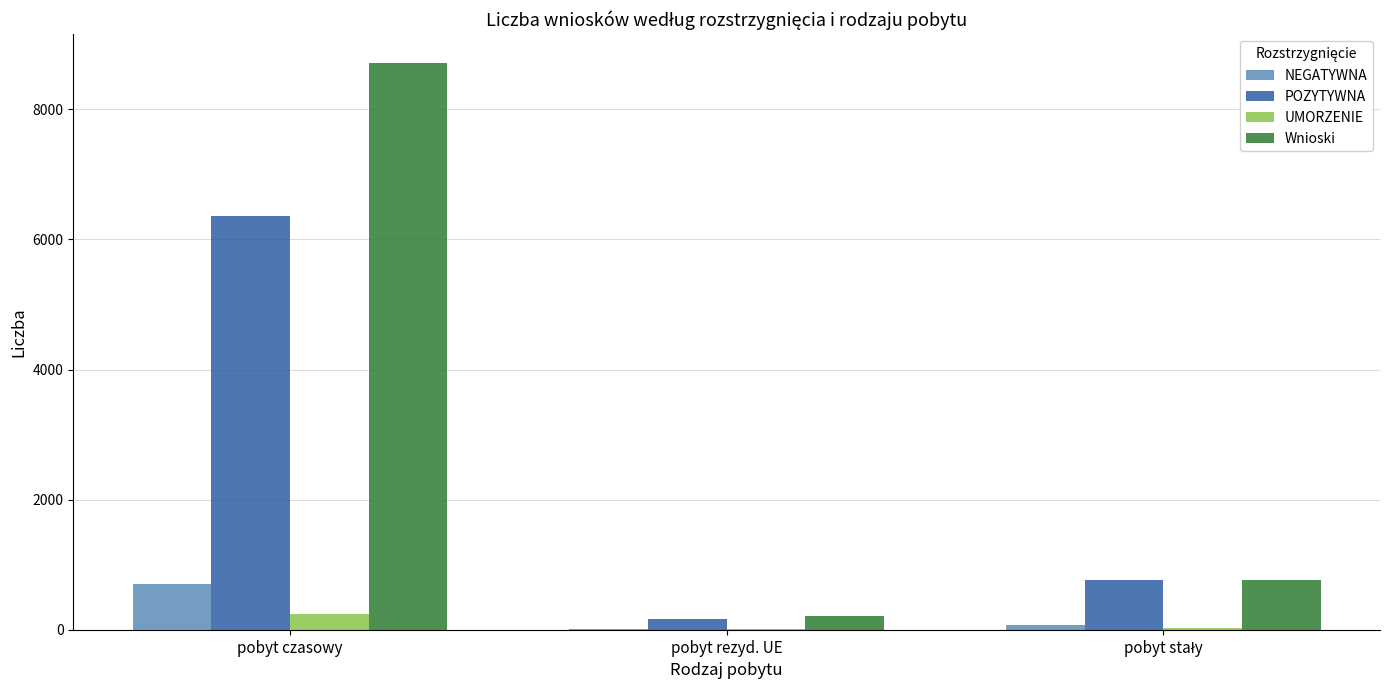

True or false: NEGATYWNA has a value of 706 at pobyt czasowy.

True